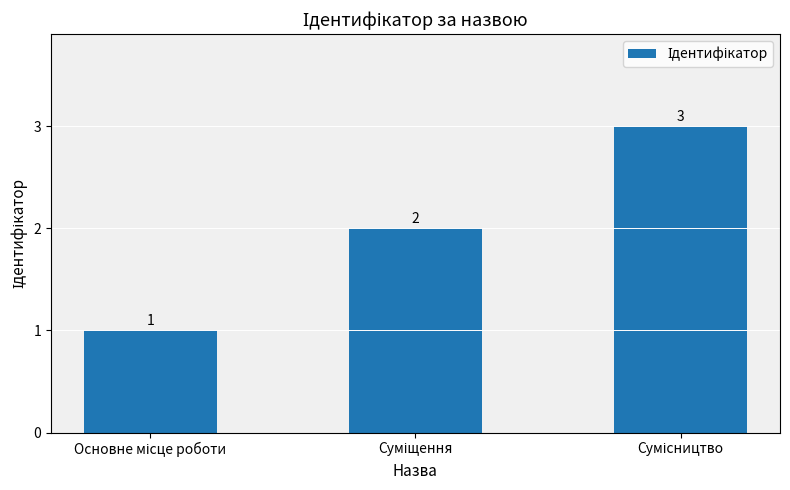

Are the bars grouped side by side (vs. stacked)?

No